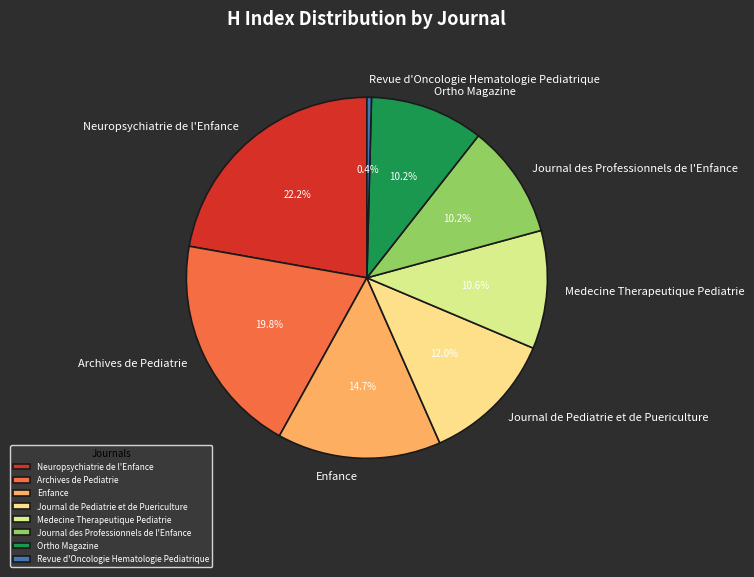

What is the smallest slice in the pie chart?

Revue d'Oncologie Hematologie Pediatrique